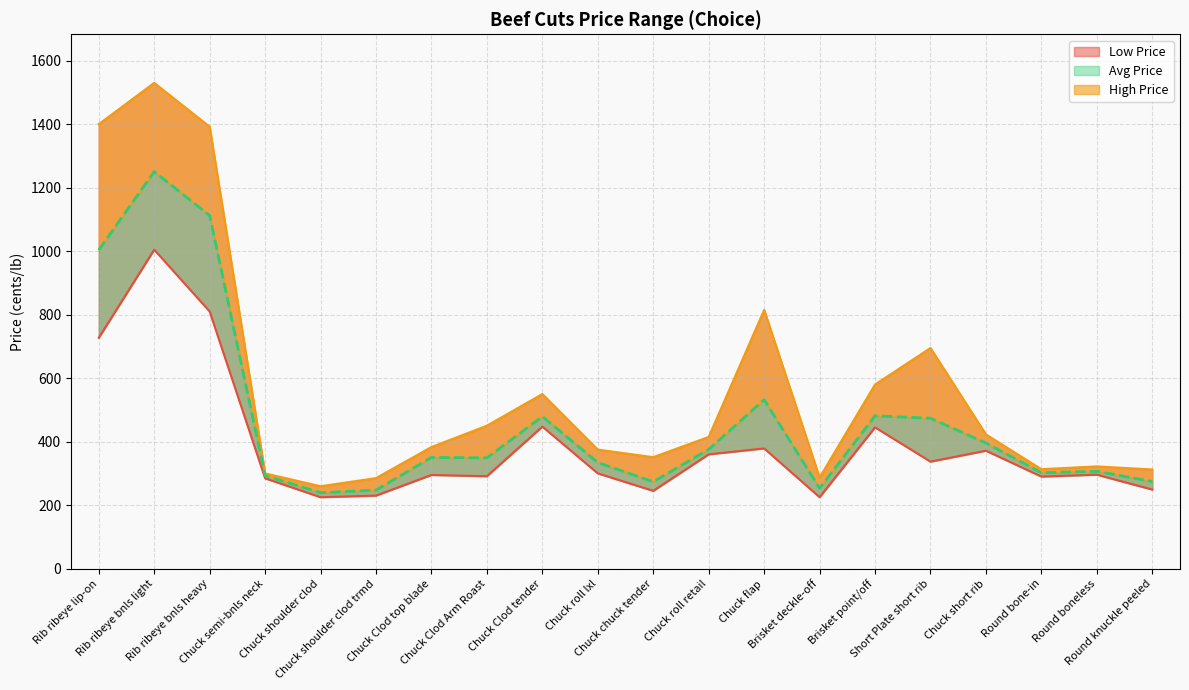

At how many categories does at least one series exceed 948?

3